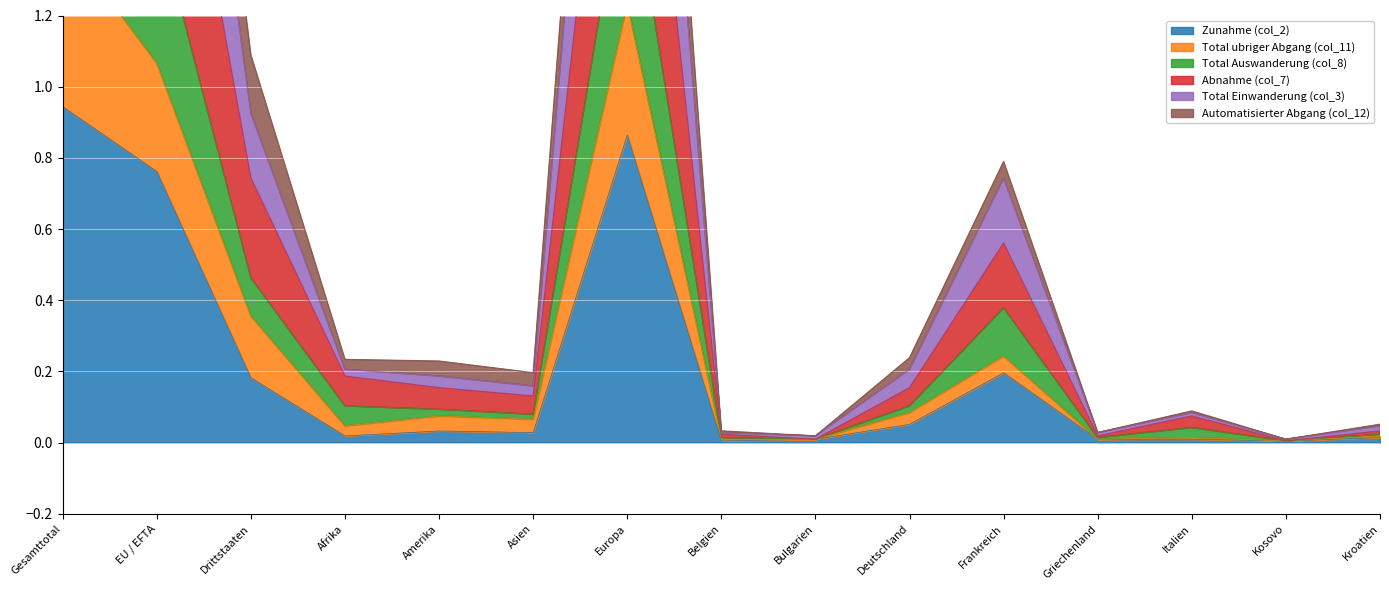

What is the label of the 15th point from the right?

Gesamttotal